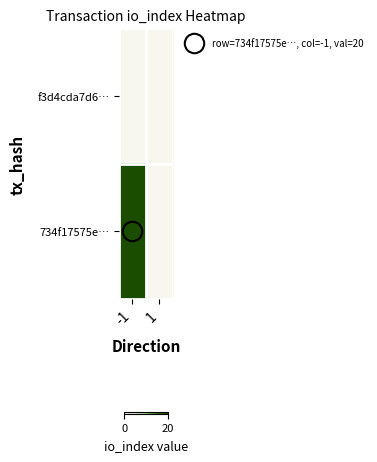

What is the greatest value displayed?

20